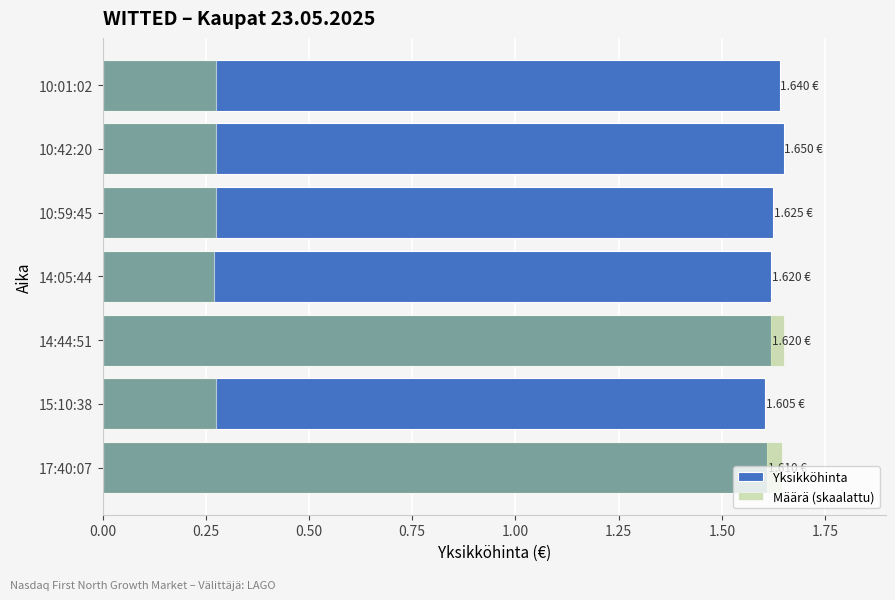

Is the value of Yksikköhinta at 10:01:02 greater than the value of Määrä (skaalattu) at 14:05:44?

Yes